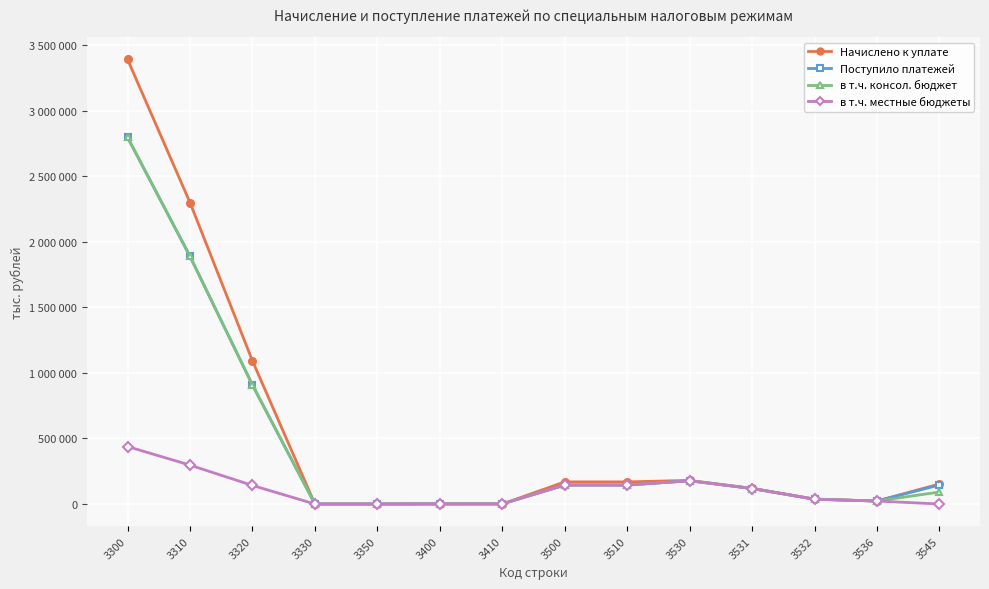

Is the value of в т.ч. местные бюджеты at 3400 greater than the value of в т.ч. консол. бюджет at 3510?

No